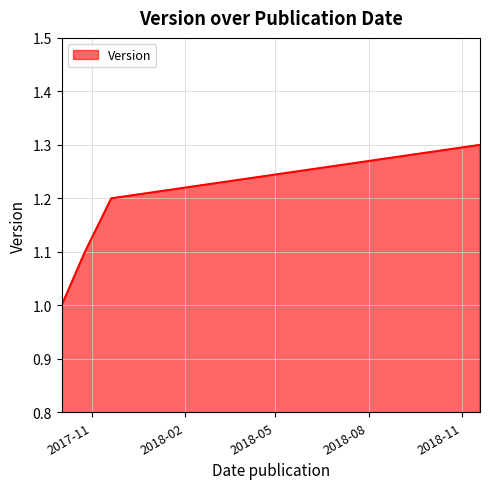

What is the minimum value shown in the chart?

1.0